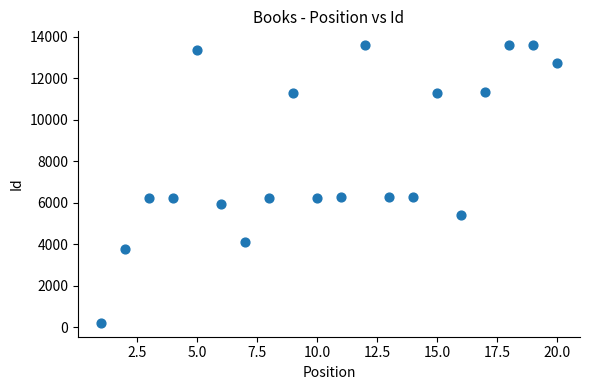

What is the range of Y values (max minus min)?

13387